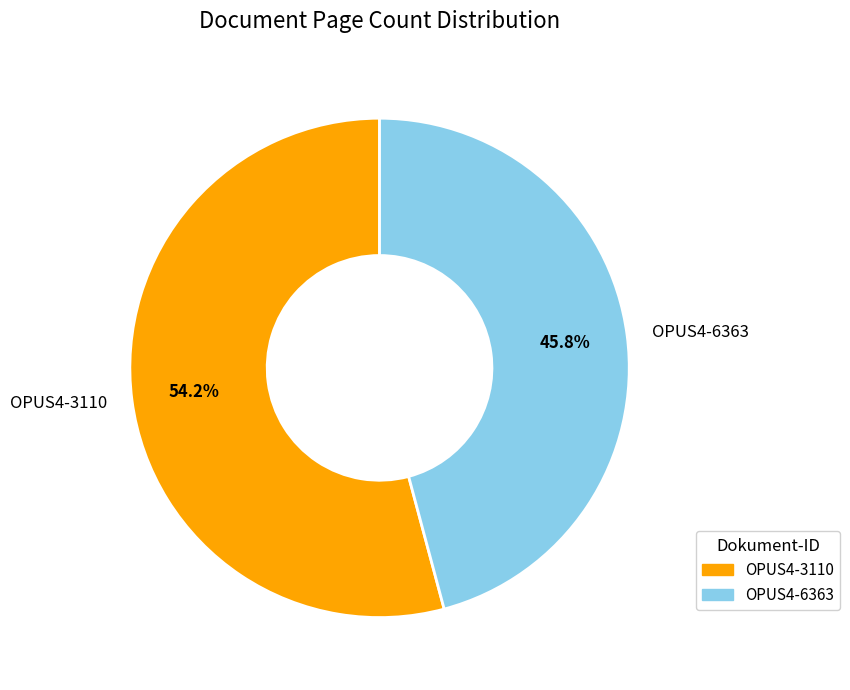

What percentage do OPUS4-6363 and OPUS4-3110 together represent?

100.0%